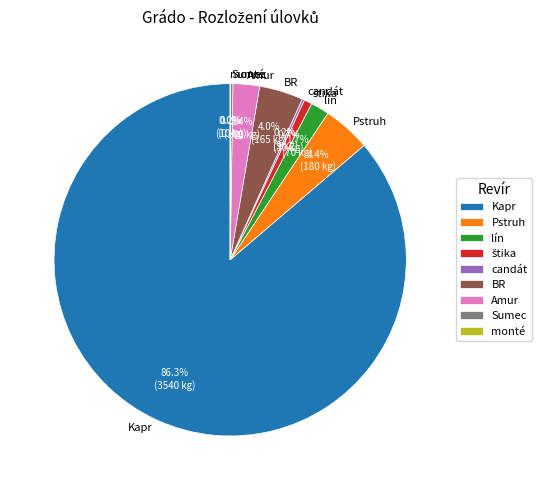

What is the largest slice in the pie chart?

Kapr